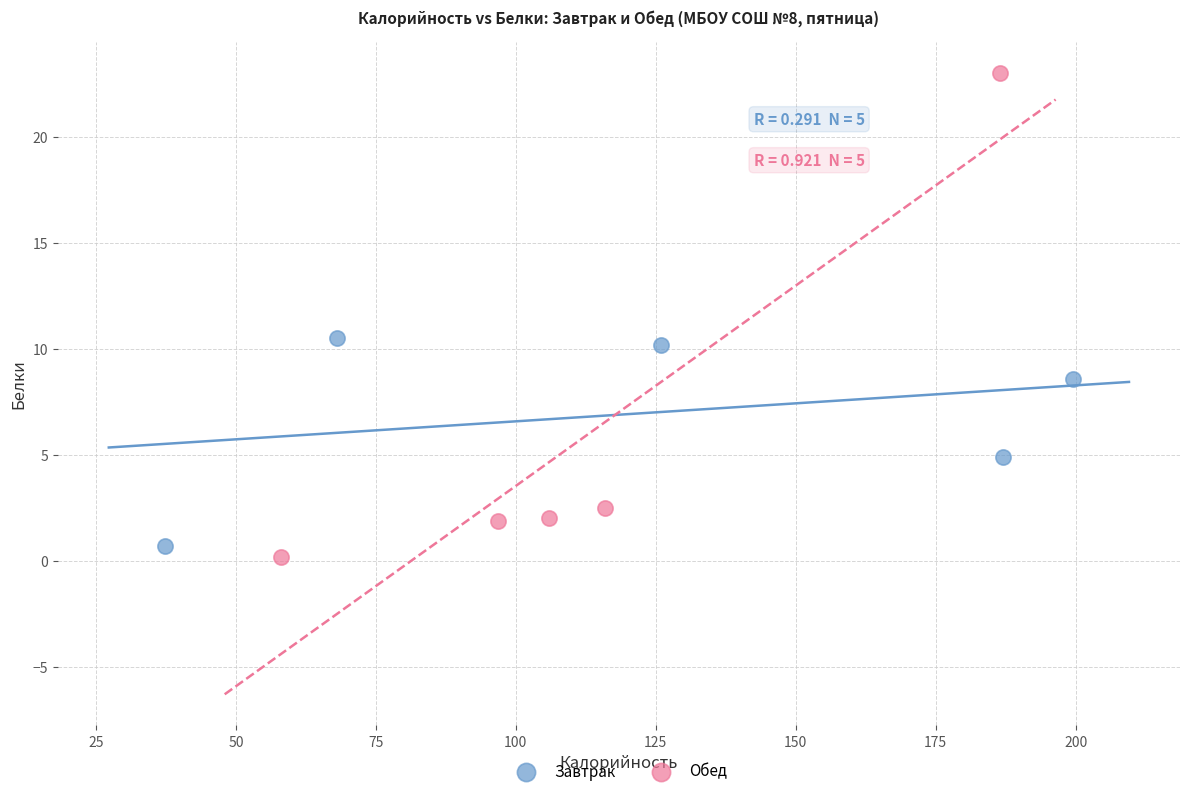

Which series has the largest Y range (max minus min)?

Обед